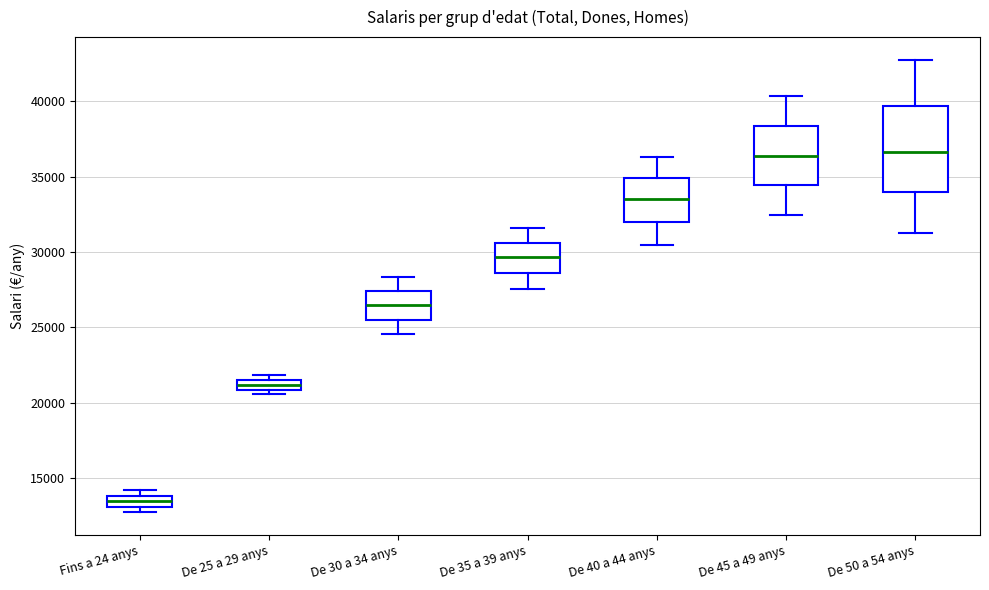

Comparing the boxes themselves (not the whiskers), which one is the tallest?

De 50 a 54 anys